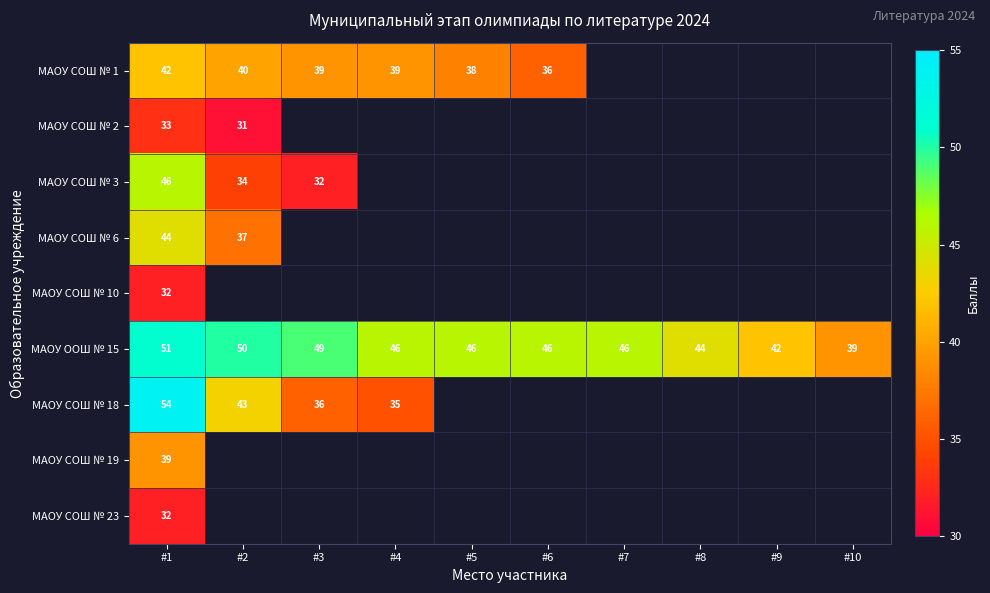

At which label does МАОУ ООШ № 15 reach its peak?

#1